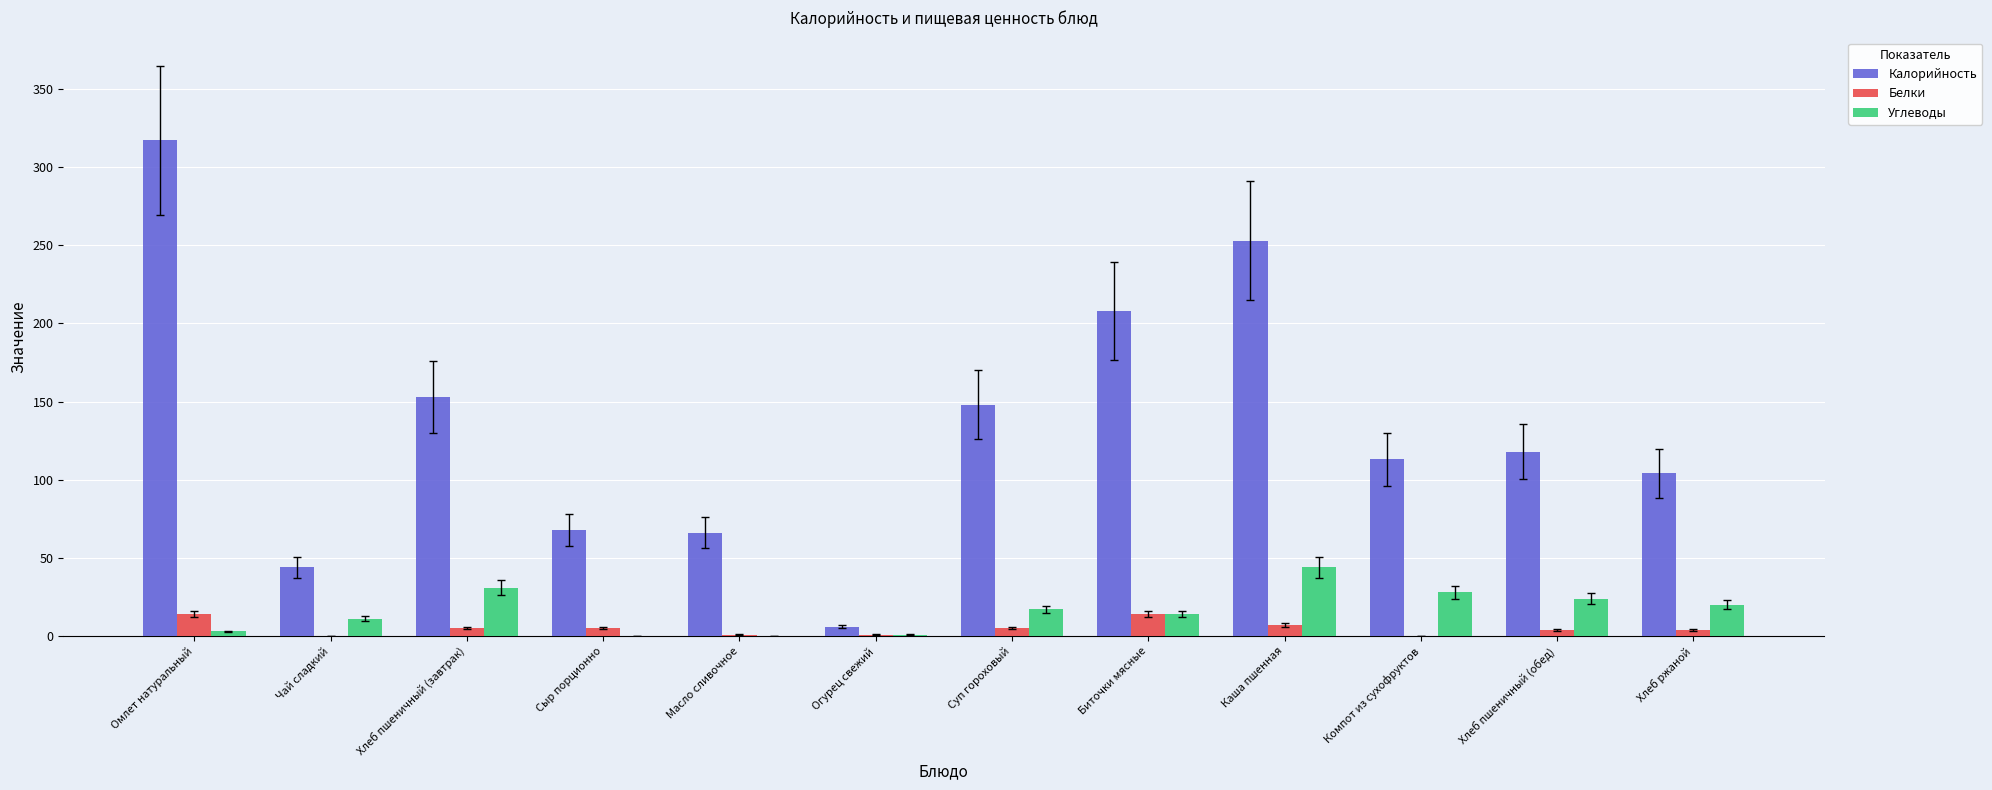

Which series changed the most between Омлет натуральный and Хлеб ржаной?

Калорийность